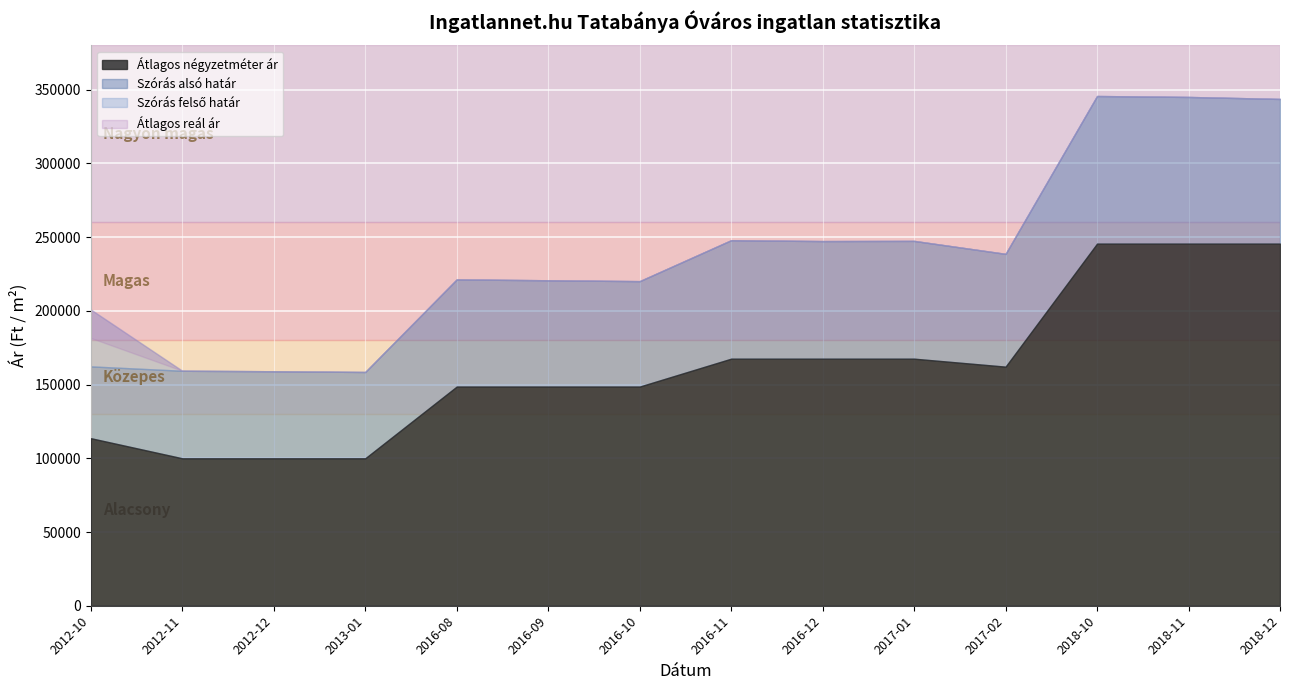

Between 2012-11 and 2016-10, which series saw the biggest shift?

Szórás alsó határ